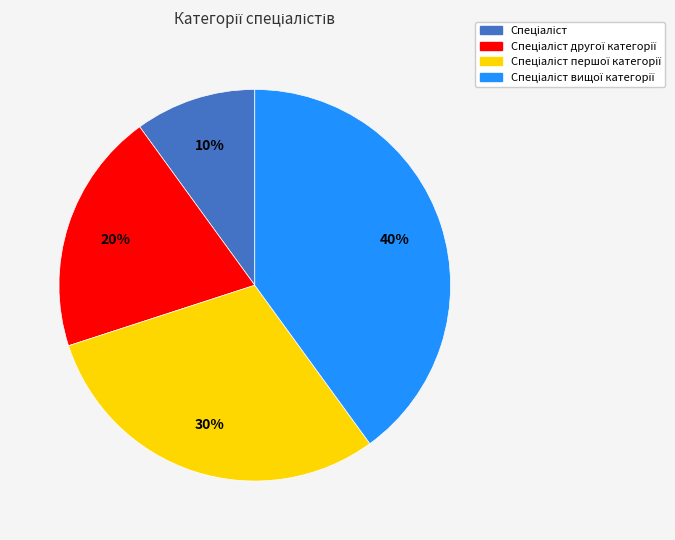

To the nearest percent, what is the average slice percentage?

25%